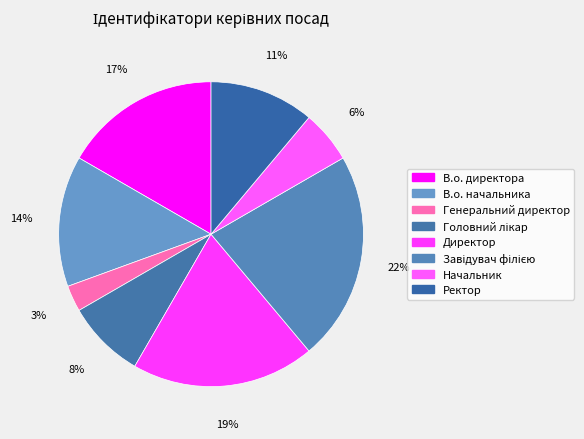

What is the smallest slice in the pie chart?

Генеральний директор